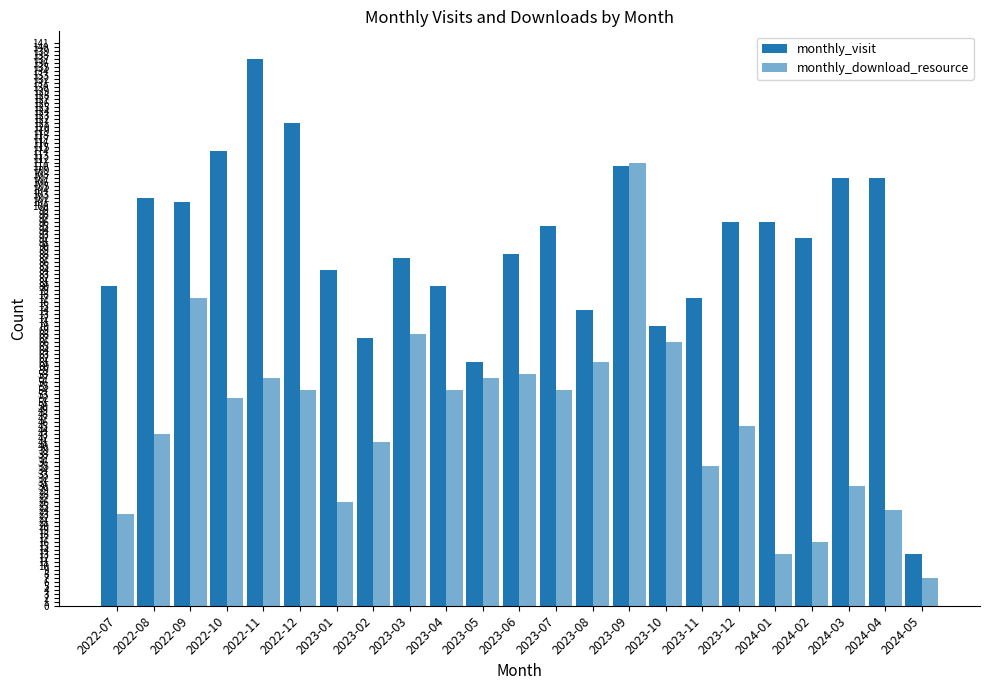

What position from the left is 2023-08?

14